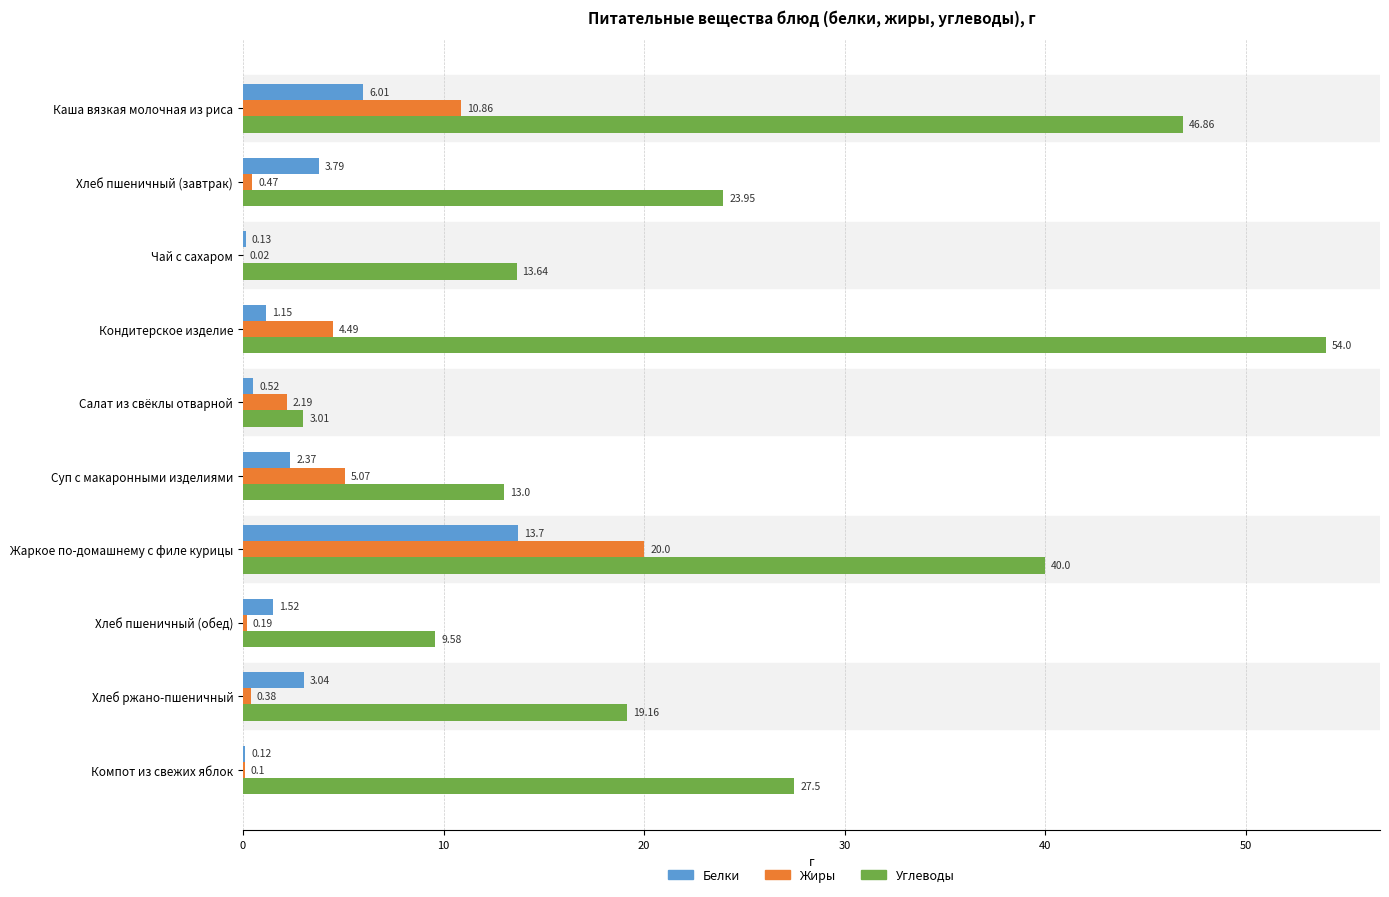

What is the sum of all Жиры values?

43.8